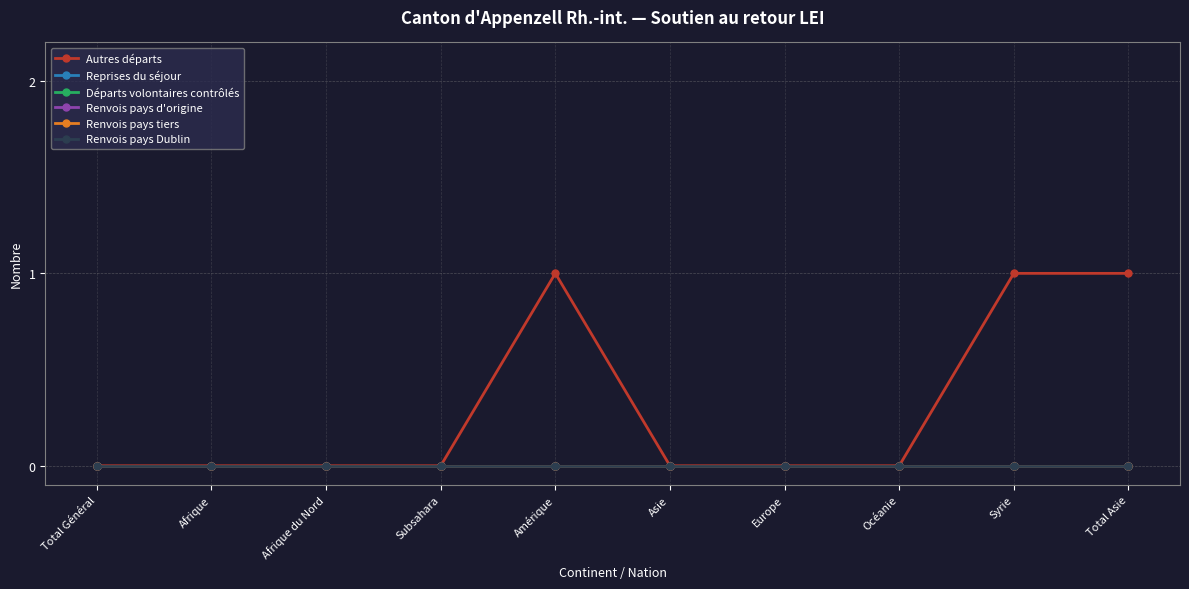

What position from the right is Asie?

5